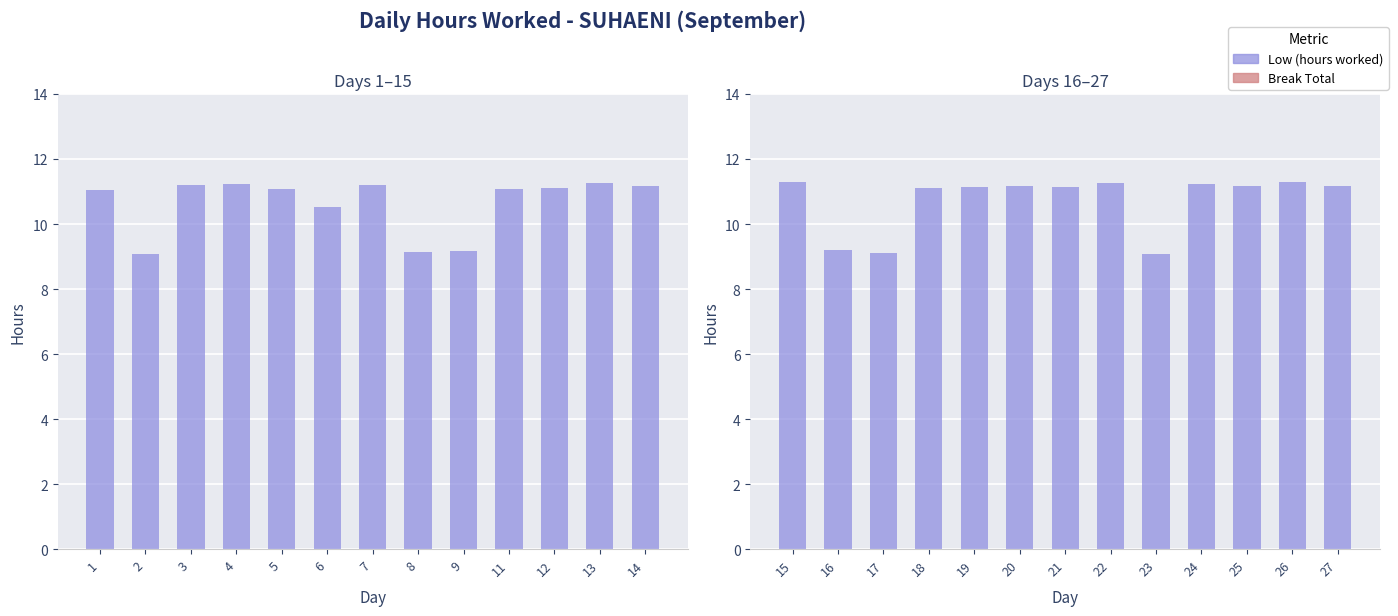

The value of Break Total at 18 is 0.0. True or false?

True